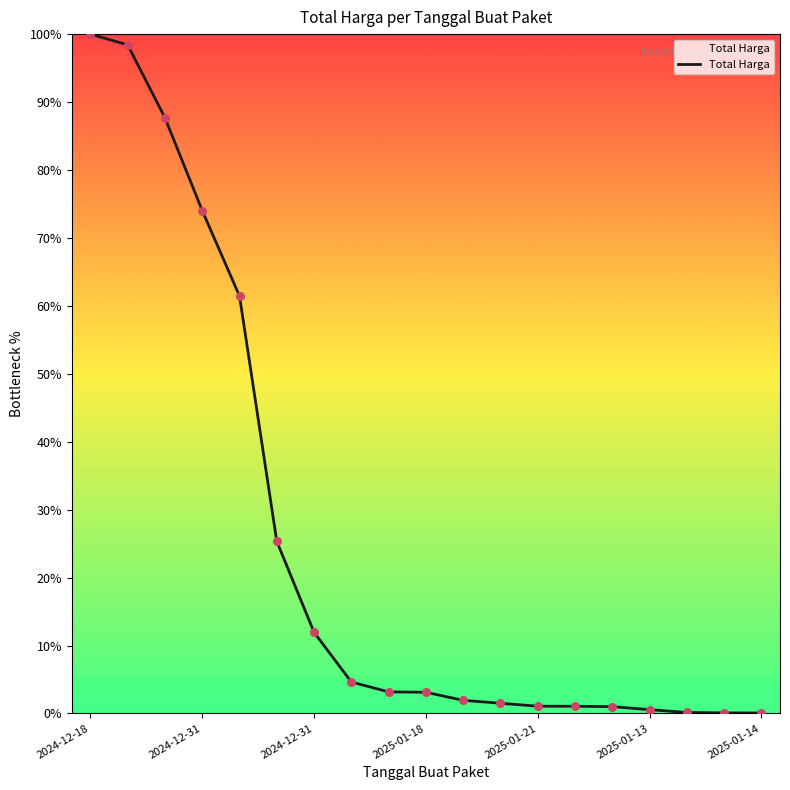

What is the difference between the maximum and minimum values?

99.9